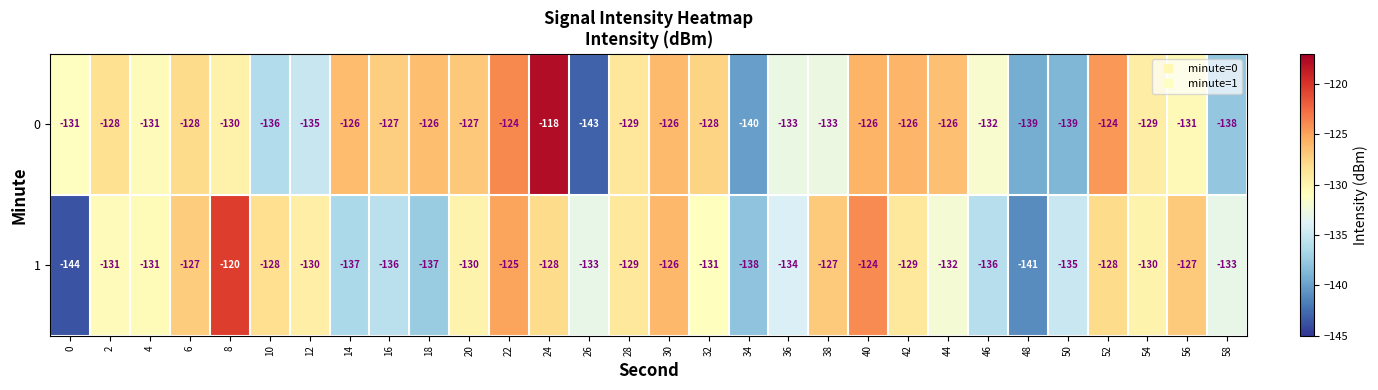

Which series has the widest spread of values?

0